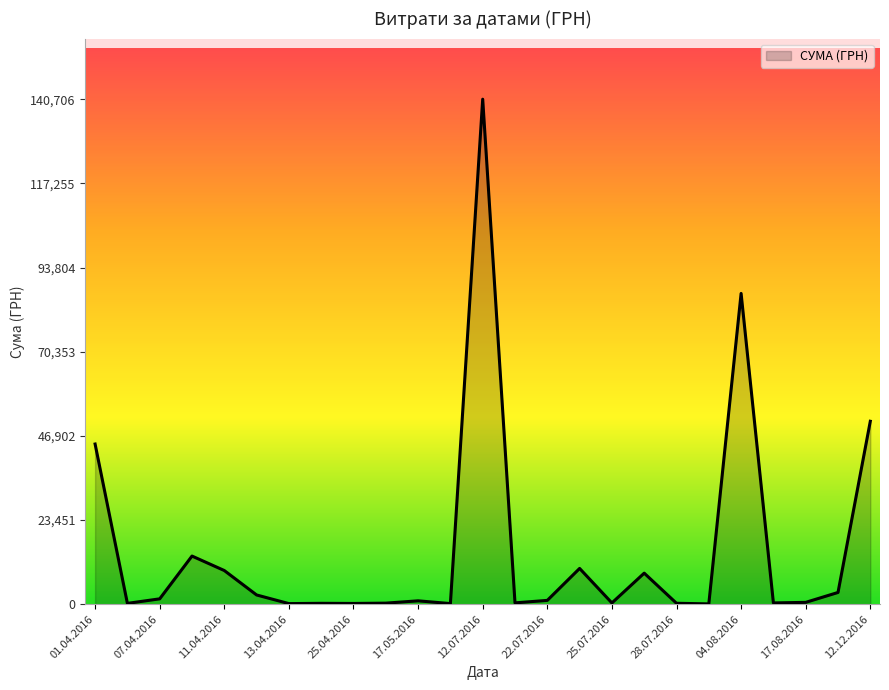

What is the maximum value shown in the chart?

140706.2